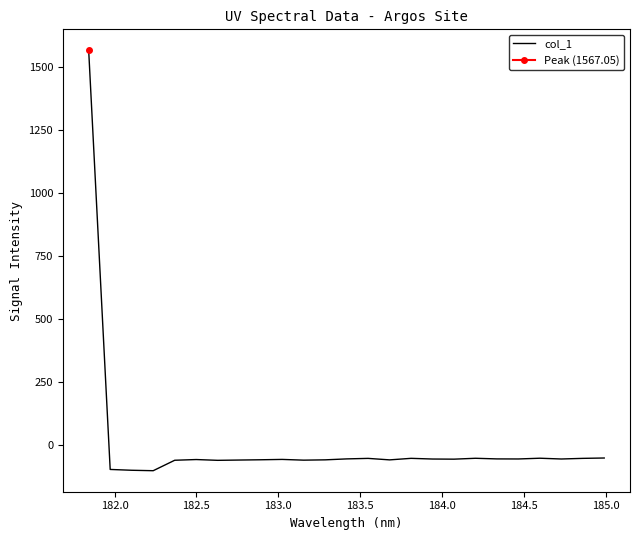

How many series are shown in this chart?

1